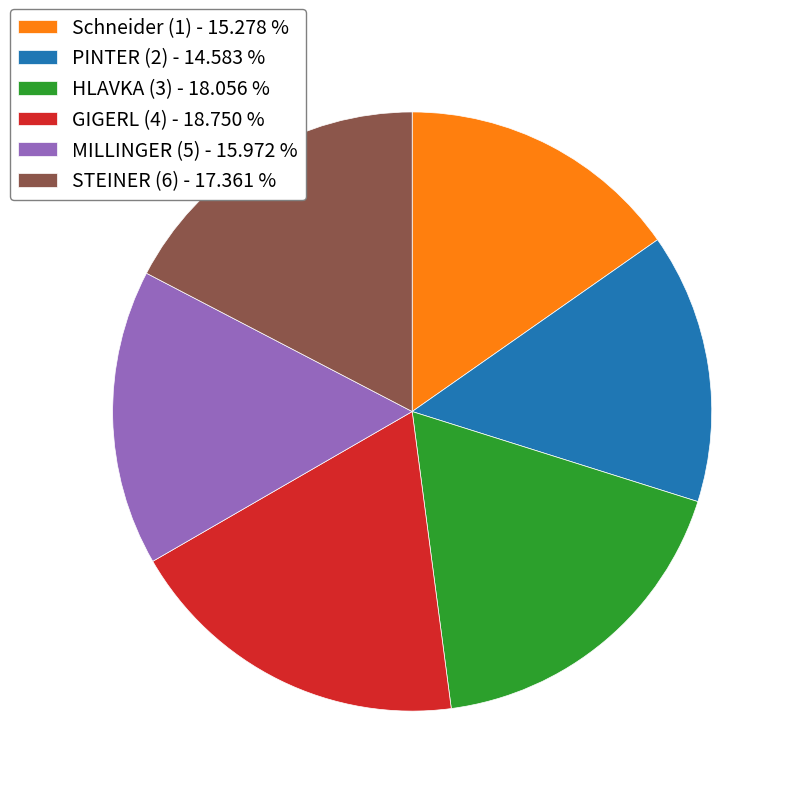

The MILLINGER (5) slice represents 16% of the pie. True or false?

True